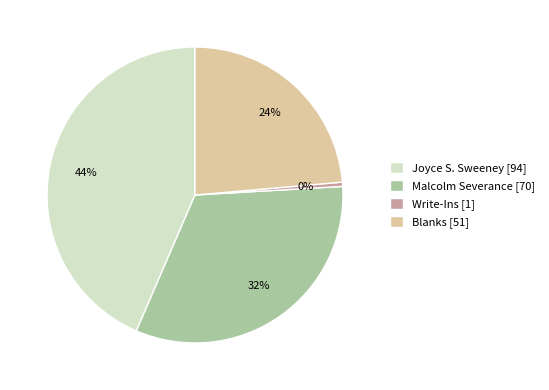

The Write-Ins slice represents 0% of the pie. True or false?

True